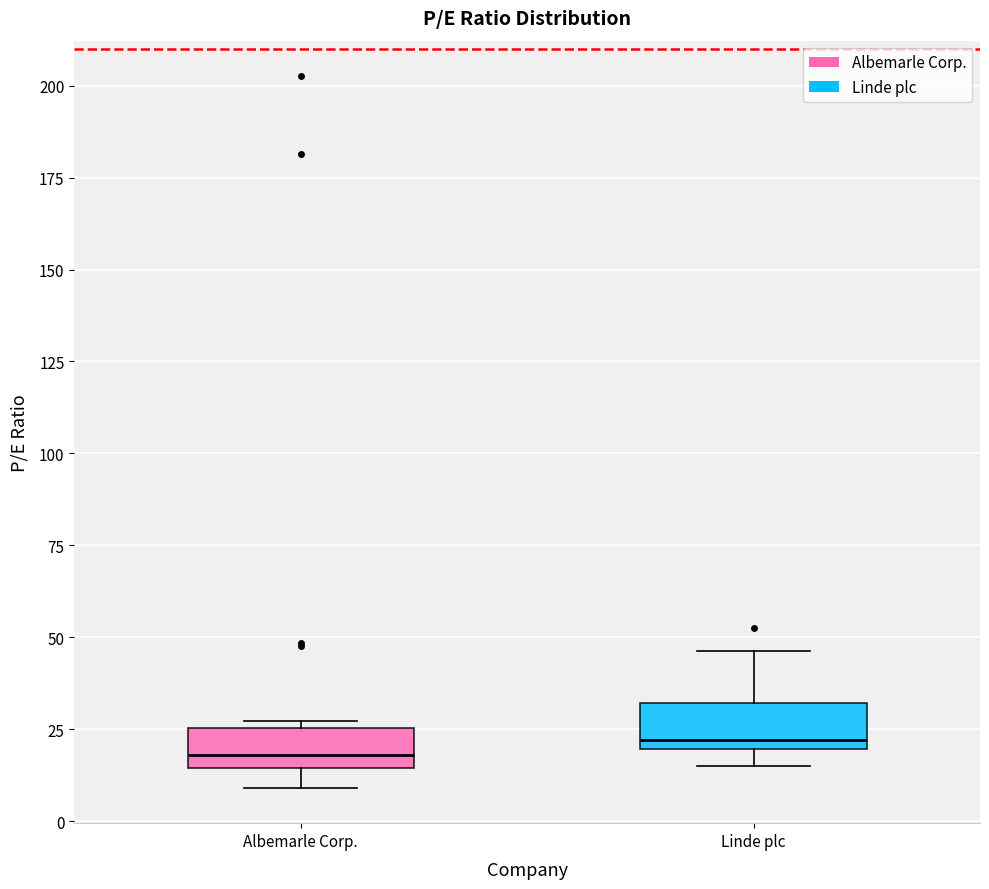

Where is the upper edge of the box for Linde plc on the y-axis? The values are not printed on the chart, so give them approximately, as read against the axis.

30